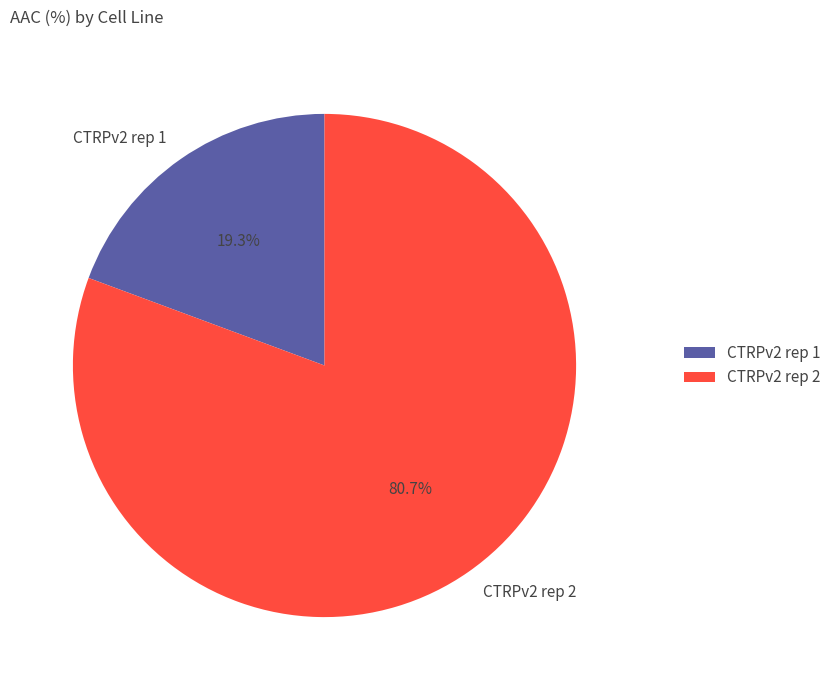

Is it true that CTRPv2 rep 2 is 81% of the pie?

True